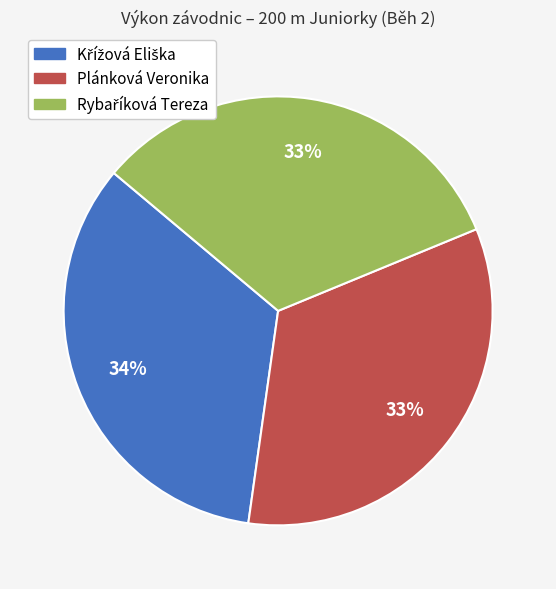

The Plánková Veronika slice represents 33% of the pie. True or false?

True